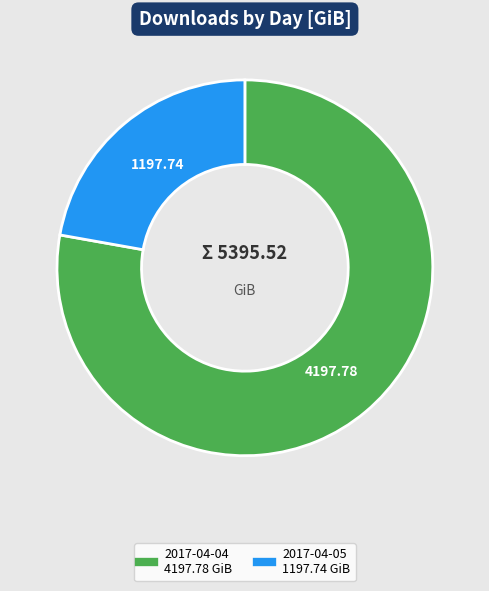

True or false: 2017-04-05 accounts for 22% of the total.

True